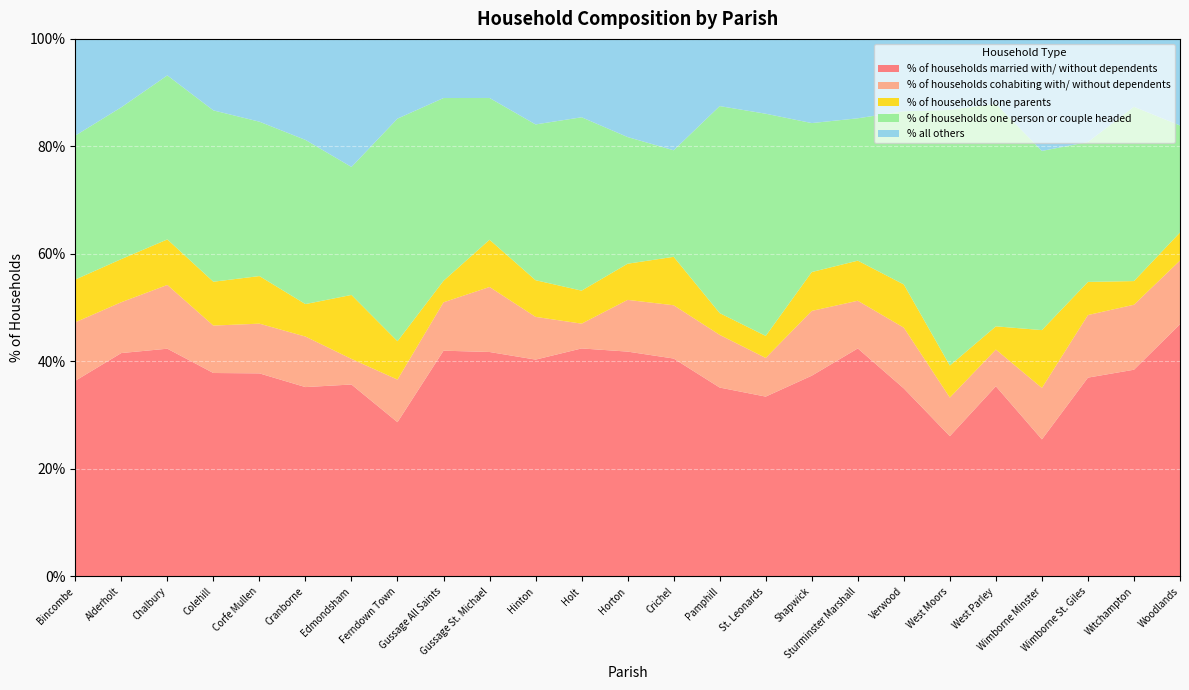

Reading left to right, what are all the values shown in this chart?

% of households married with/ without dependents: Bincombe=36.4	Alderholt=41.6	Chalbury=42.4	Colehill=37.9	Corfe Mullen=37.8	Cranborne=35.2	Edmondsham=35.7	Ferndown Town=28.7	Gussage All Saints=42.0	Gussage St. Michael=41.8	Hinton=40.3	Holt=42.4	Horton=41.8	Crichel=40.5	Pamphill=35.1	St. Leonards=33.5	Shapwick=37.4	Sturminster Marshall=42.4	Verwood=35.0	West Moors=26.1	West Parley=35.4	Wimborne Minster=25.5	Wimborne St. Giles=37.0	Witchampton=38.5	Woodlands=46.9
% of households cohabiting with/ without dependents: Bincombe=10.9	Alderholt=9.5	Chalbury=11.9	Colehill=8.8	Corfe Mullen=9.2	Cranborne=9.4	Edmondsham=4.8	Ferndown Town=7.9	Gussage All Saints=9.0	Gussage St. Michael=12.1	Hinton=8.0	Holt=4.6	Horton=9.6	Crichel=9.9	Pamphill=9.8	St. Leonards=7.2	Shapwick=12.1	Sturminster Marshall=8.9	Verwood=11.3	West Moors=7.2	West Parley=6.8	Wimborne Minster=9.6	Wimborne St. Giles=11.6	Witchampton=12.1	Woodlands=11.8
% of households lone parents: Bincombe=8.0	Alderholt=8.0	Chalbury=8.5	Colehill=8.2	Corfe Mullen=8.8	Cranborne=6.0	Edmondsham=11.9	Ferndown Town=7.1	Gussage All Saints=4.0	Gussage St. Michael=8.8	Hinton=6.8	Holt=6.1	Horton=6.7	Crichel=9.0	Pamphill=4.0	St. Leonards=4.1	Shapwick=7.2	Sturminster Marshall=7.5	Verwood=8.0	West Moors=6.0	West Parley=4.3	Wimborne Minster=10.8	Wimborne St. Giles=6.2	Witchampton=4.4	Woodlands=5.2
% of households one person or couple headed: Bincombe=26.8	Alderholt=28.2	Chalbury=30.5	Colehill=31.9	Corfe Mullen=28.7	Cranborne=30.5	Edmondsham=23.8	Ferndown Town=41.4	Gussage All Saints=34.0	Gussage St. Michael=26.4	Hinton=29.0	Holt=32.2	Horton=23.6	Crichel=19.8	Pamphill=38.5	St. Leonards=41.3	Shapwick=27.7	Sturminster Marshall=26.5	Verwood=32.2	West Moors=47.5	West Parley=41.4	Wimborne Minster=33.3	Wimborne St. Giles=26.0	Witchampton=32.4	Woodlands=19.9
% all others: Bincombe=18.0	Alderholt=12.7	Chalbury=6.8	Colehill=13.3	Corfe Mullen=15.4	Cranborne=18.8	Edmondsham=23.8	Ferndown Town=14.8	Gussage All Saints=11.0	Gussage St. Michael=11.0	Hinton=15.9	Holt=14.6	Horton=18.3	Crichel=20.7	Pamphill=12.5	St. Leonards=13.9	Shapwick=15.7	Sturminster Marshall=14.8	Verwood=13.5	West Moors=13.2	West Parley=12.1	Wimborne Minster=20.8	Wimborne St. Giles=19.2	Witchampton=12.6	Woodlands=16.1